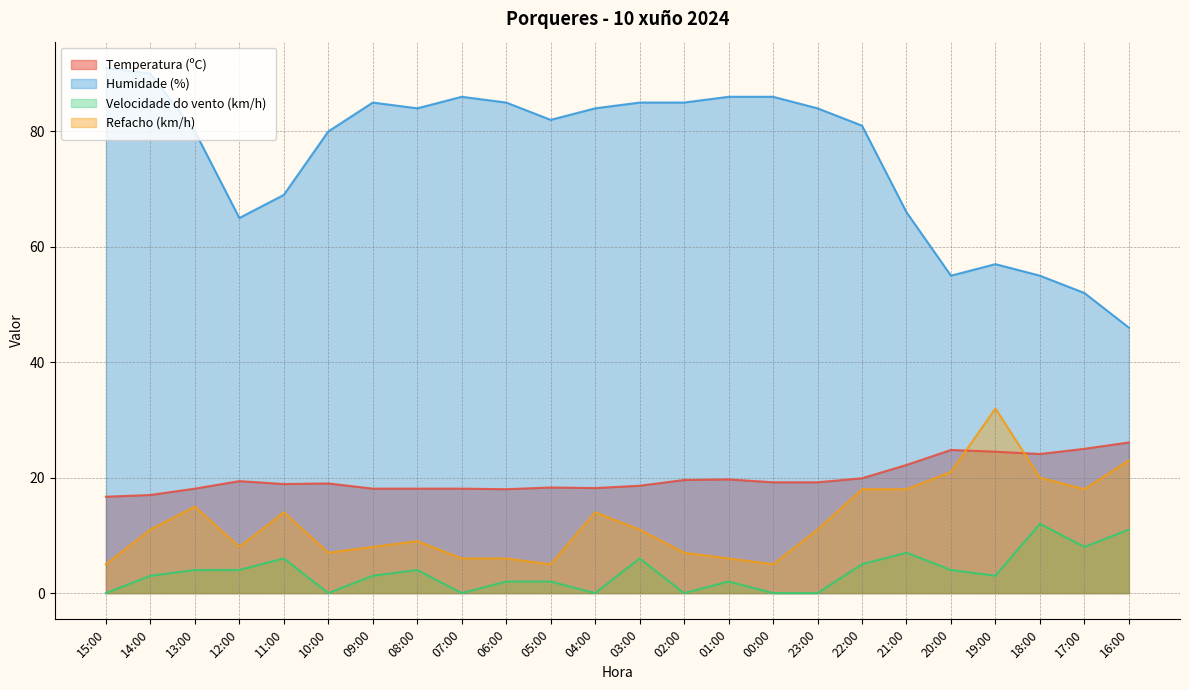

What is the difference between the highest and lowest values at 20:00?

51.0